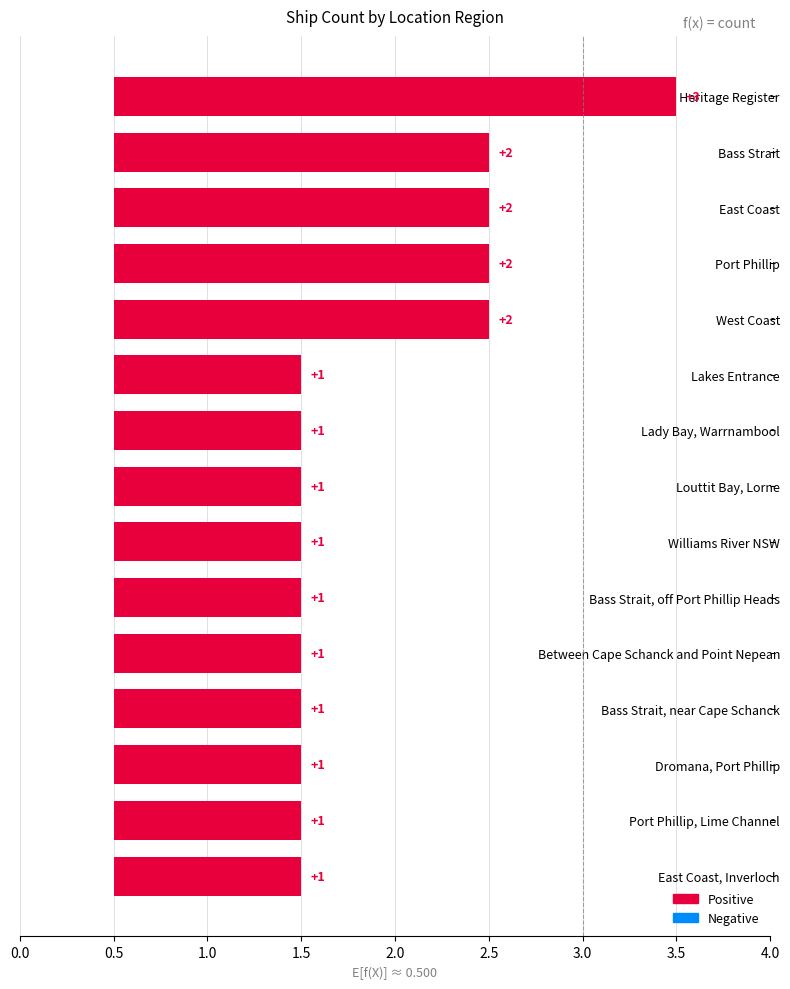

The value at Lady Bay, Warrnambool is 0. True or false?

False